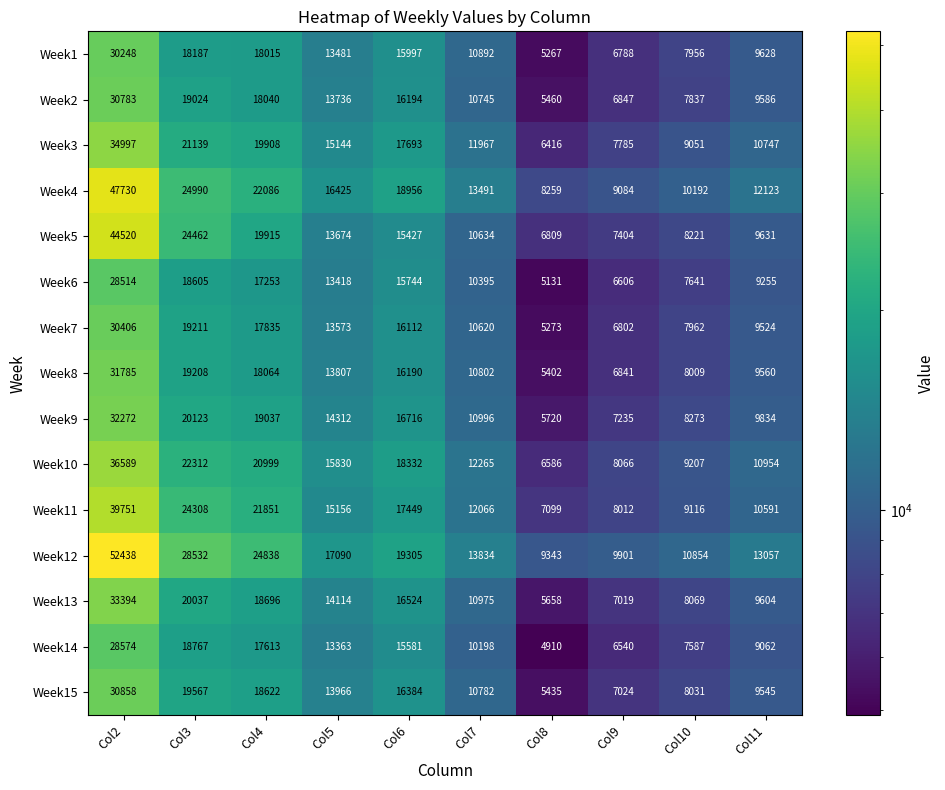

What is the spread (max minus min) of values at Col2?

23924